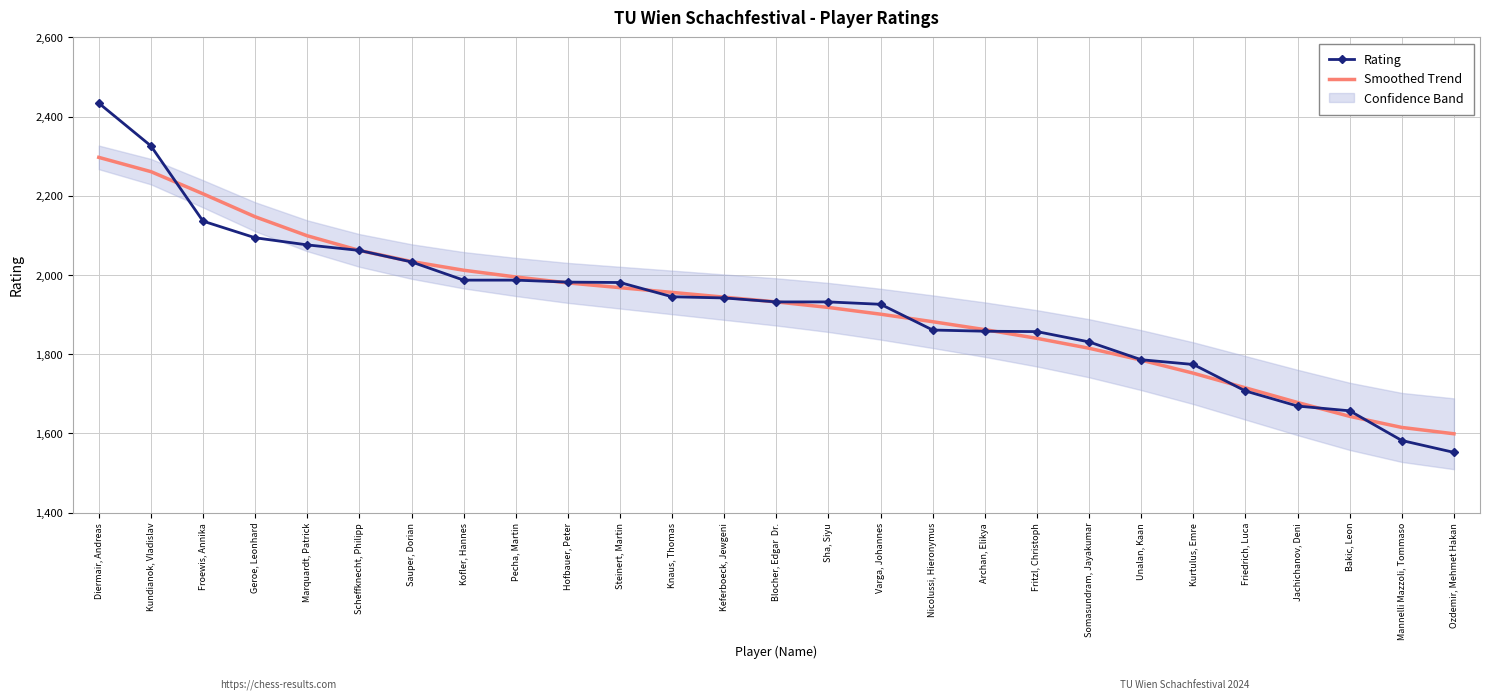

At which label does Smoothed Trend reach its peak?

Diermair, Andreas